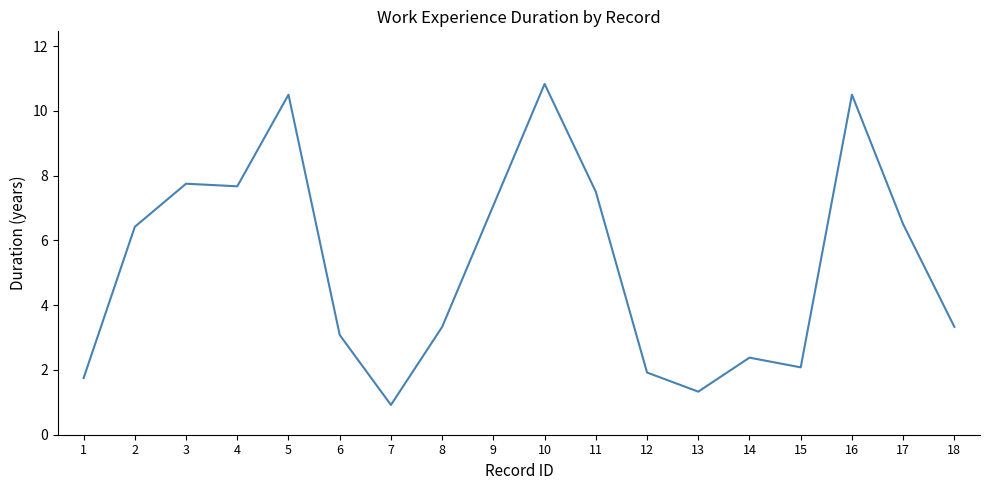

What is the maximum value shown in the chart?

10.8